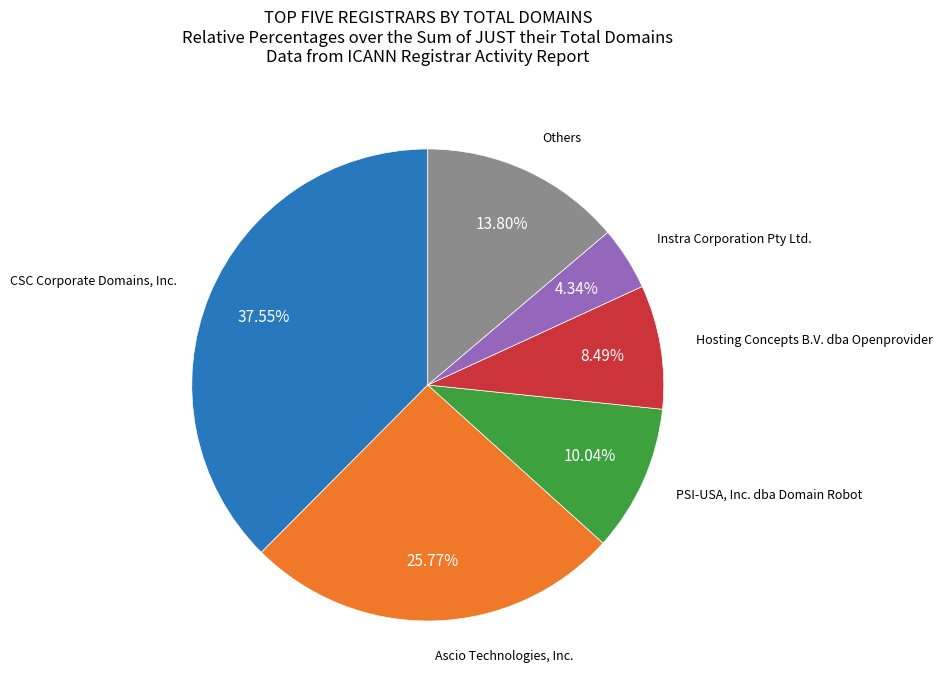

Is there any slice that represents more than half of the pie?

No